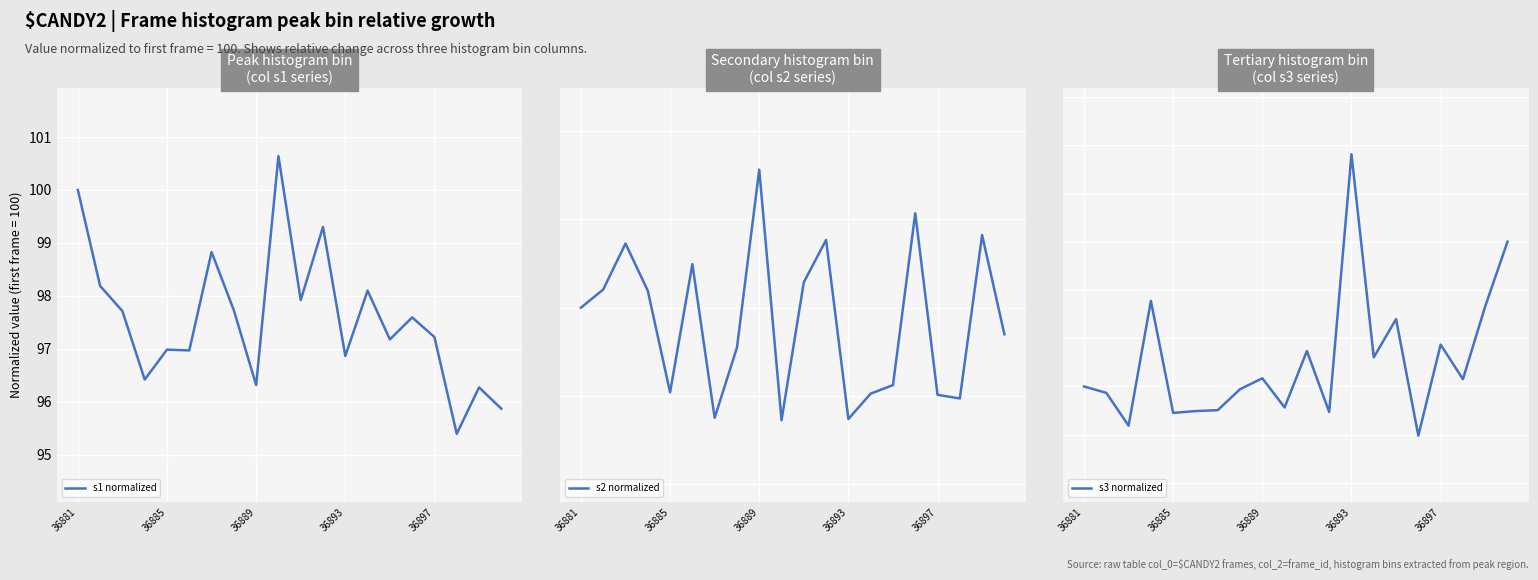

What is the minimum value shown in the chart?

95.4